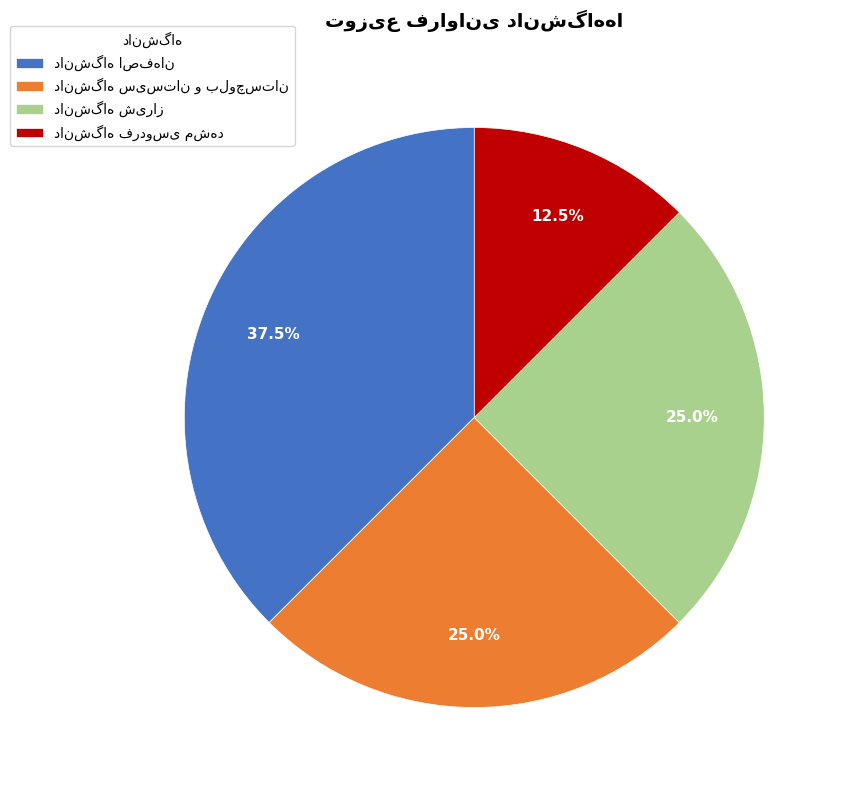

Is there a majority slice in this chart?

No